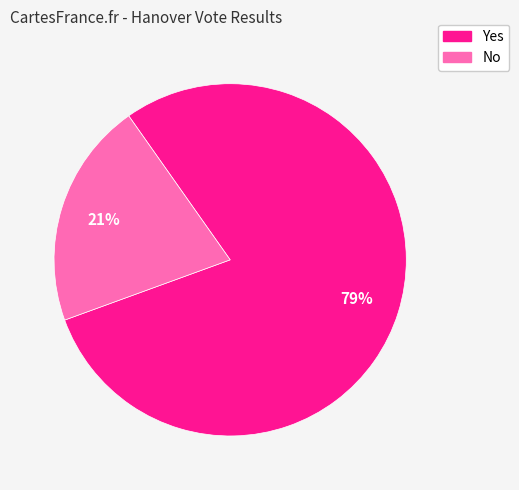

Approximately how many times larger is the value at Yes compared to No?

3.8